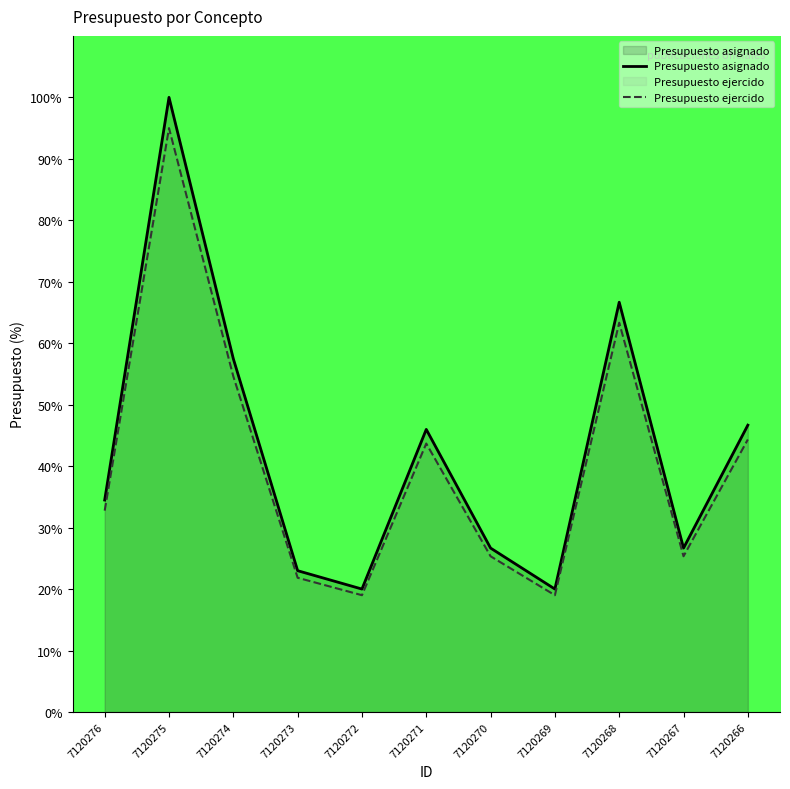

True or false: Presupuesto asignado and Presupuesto ejercido cross at least once.

False